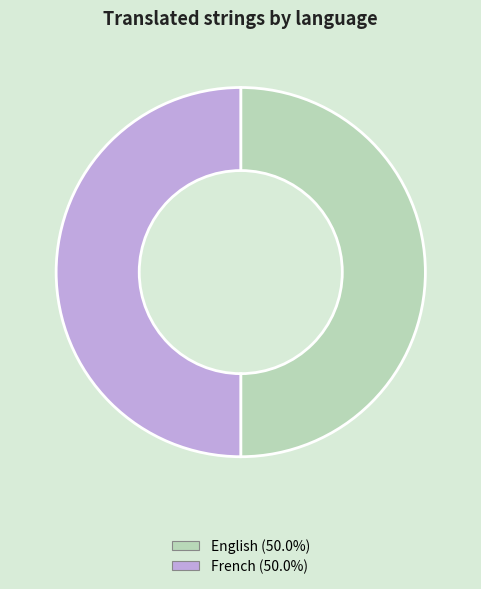

Count the number of slices in the pie.

2